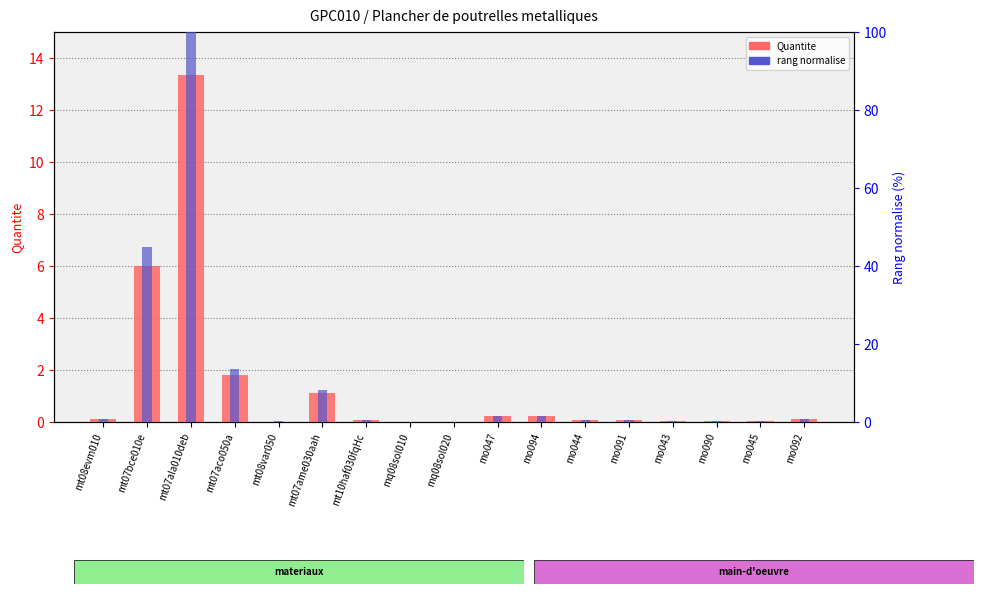

Reading left to right, list all the values displayed in this chart.

Quantite: 0.1	6.0	13.4	1.8	0.0	1.1	0.1	0.0	0.0	0.2	0.2	0.1	0.1	0.0	0.0	0.0	0.1
rank (normalized): 0.7	44.9	100.0	13.5	0.1	8.2	0.6	0.1	0.1	1.6	1.6	0.4	0.4	0.3	0.3	0.2	0.7